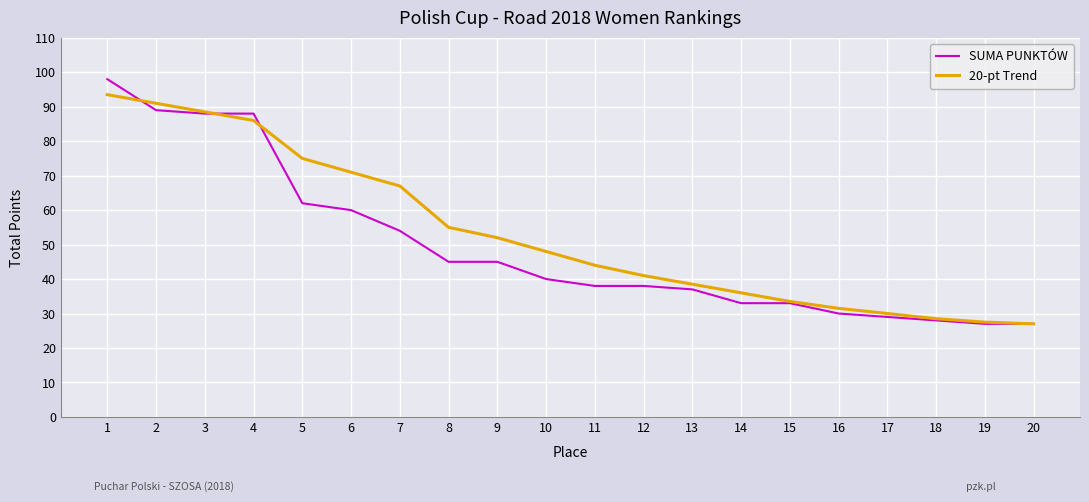

Between 1 and 11, which series saw the biggest shift?

SUMA PUNKTÓW